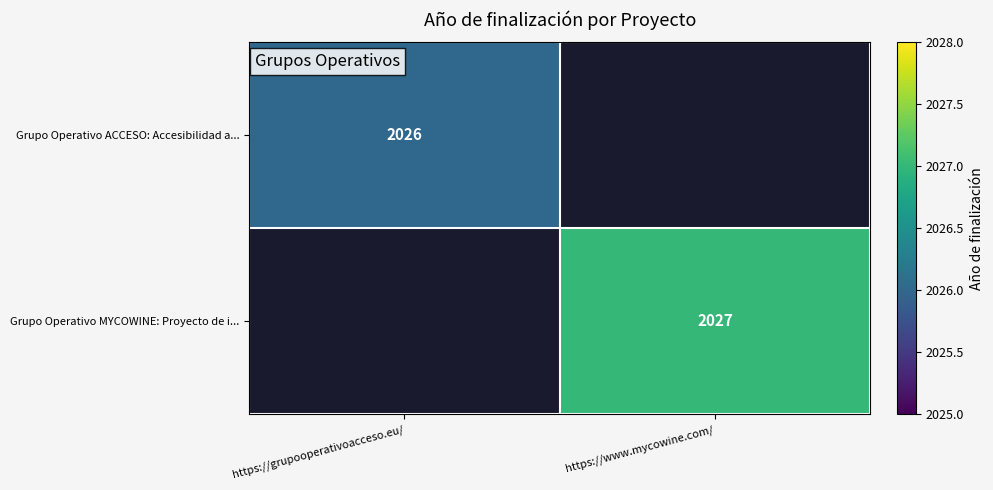

Is the value of Grupo Operativo ACCESO: Accesibilidad a... at https://grupooperativoacceso.eu/ greater than the value of Grupo Operativo MYCOWINE: Proyecto de i... at https://www.mycowine.com/?

No